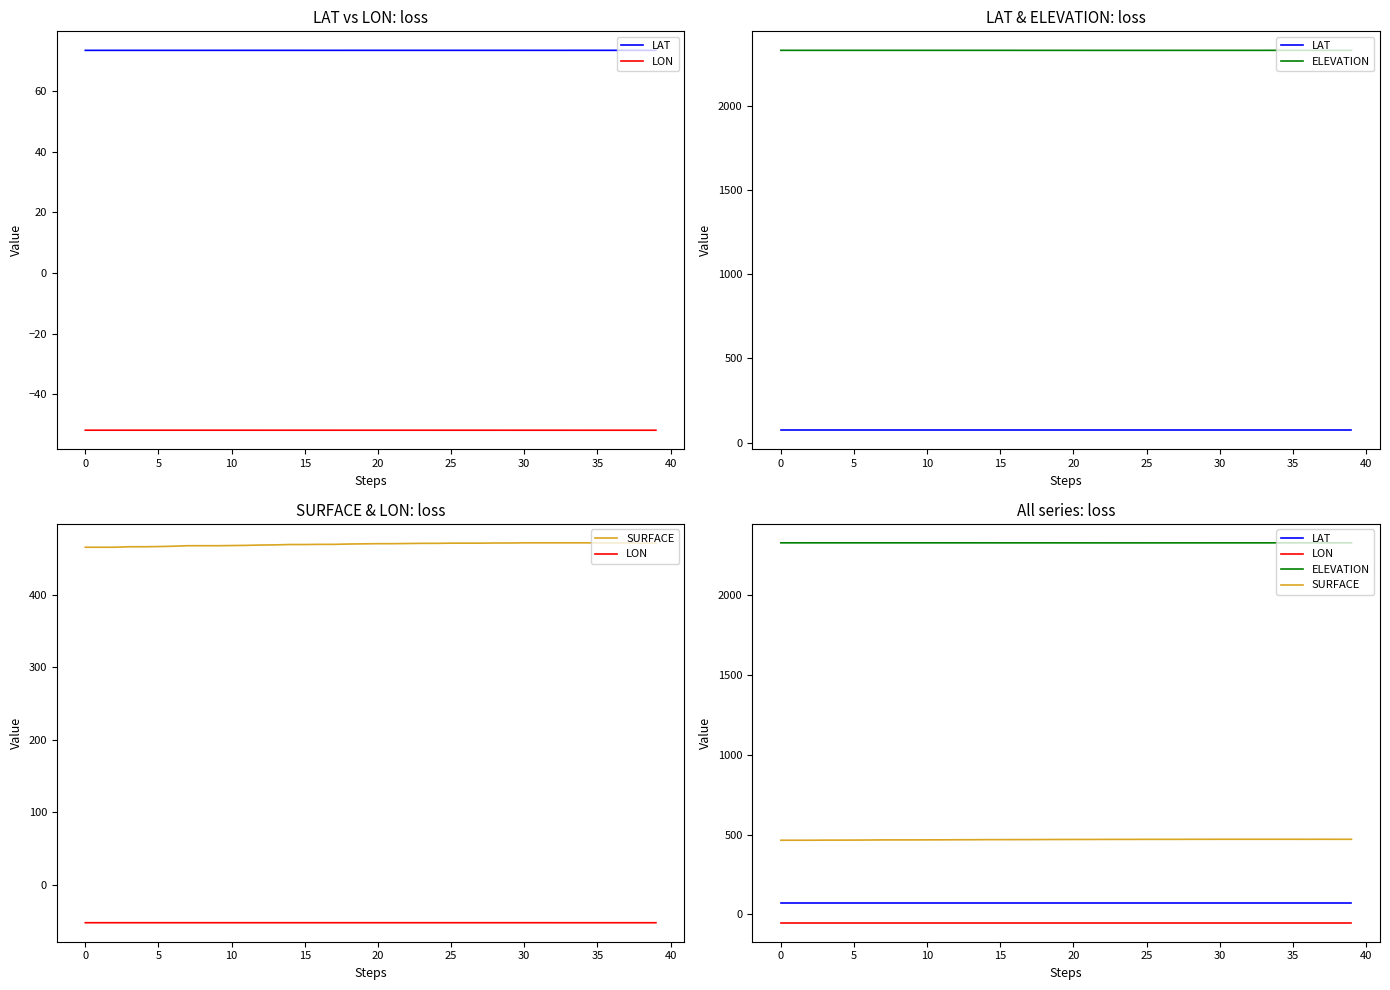

True or false: ELEVATION and LAT intersect in this chart.

False